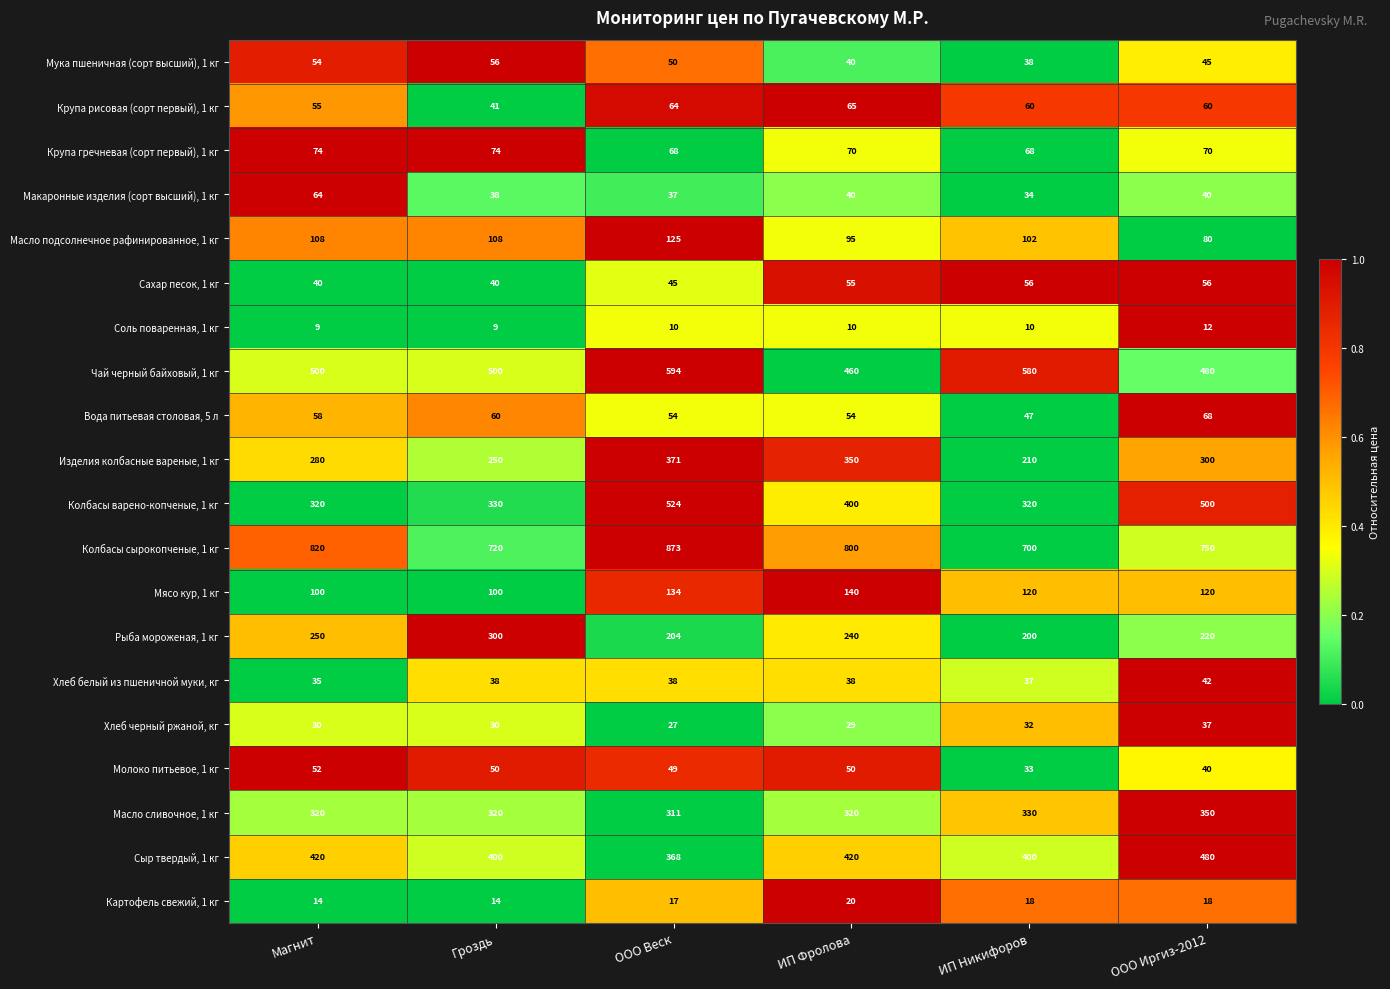

How many series are shown in this chart?

20